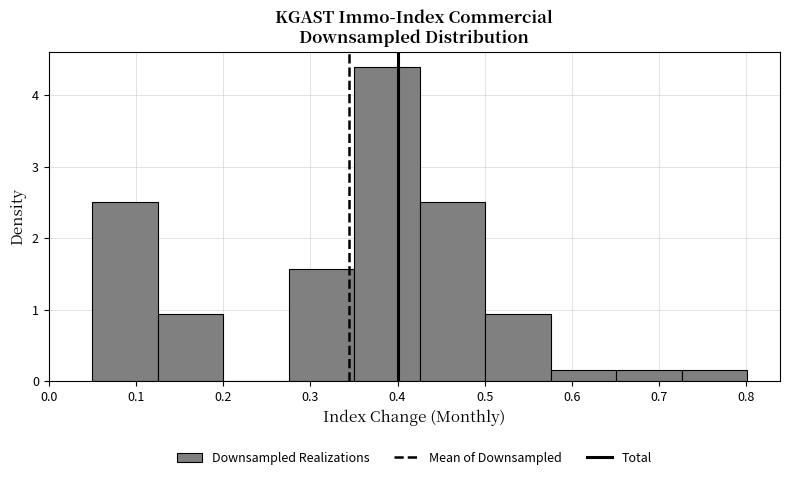

Reading left to right, transcribe this chart: for each bar, give the range it covers on the x-axis and its height. Neither the bar edges nor the heights are printed on the chart, so give them approximately, as read against the axes.

0.05 to 0.13: 2.5
0.13 to 0.20: 0.9
0.20 to 0.28: 0
0.28 to 0.35: 1.6
0.35 to 0.43: 4.4
0.43 to 0.50: 2.5
0.50 to 0.58: 0.9
0.58 to 0.65: 0.2
0.65 to 0.73: 0.2
0.73 to 0.80: 0.2